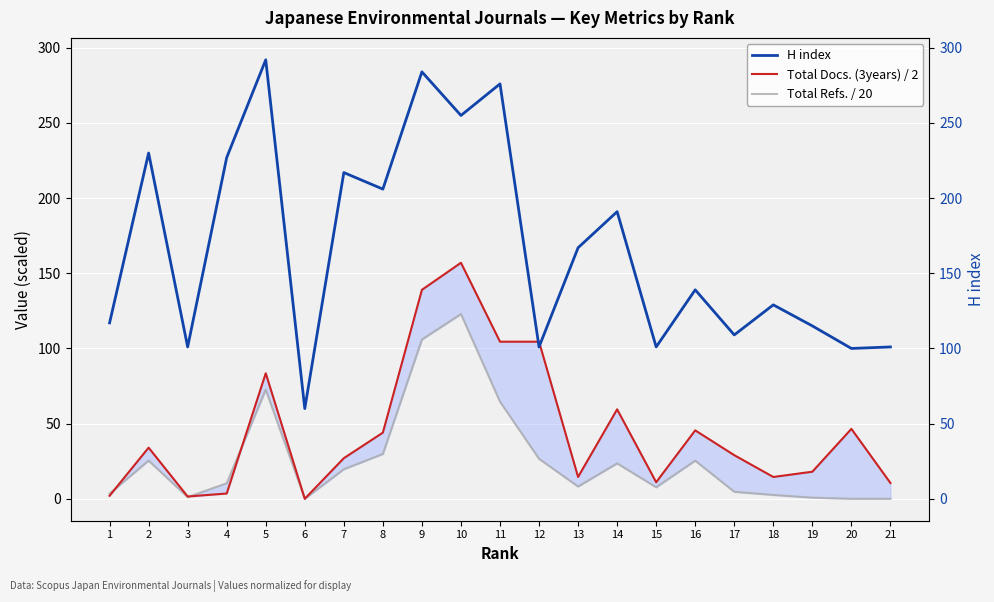

What are all the series names shown in the legend?

H index, Total Docs. (3years) / 2, Total Refs. / 20